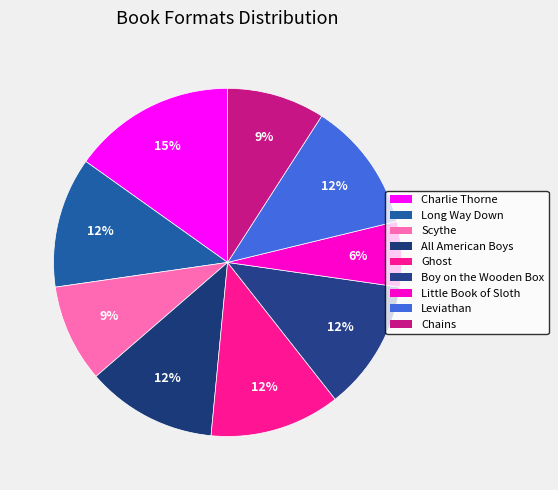

Count the number of slices in the pie.

9